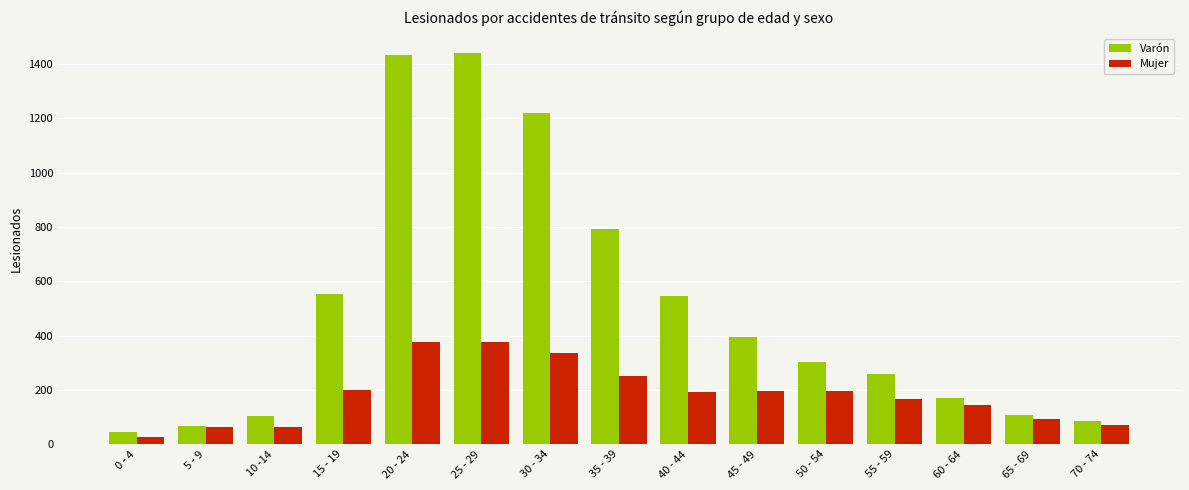

True or false: Mujer has a value of 62 at 5 - 9.

True